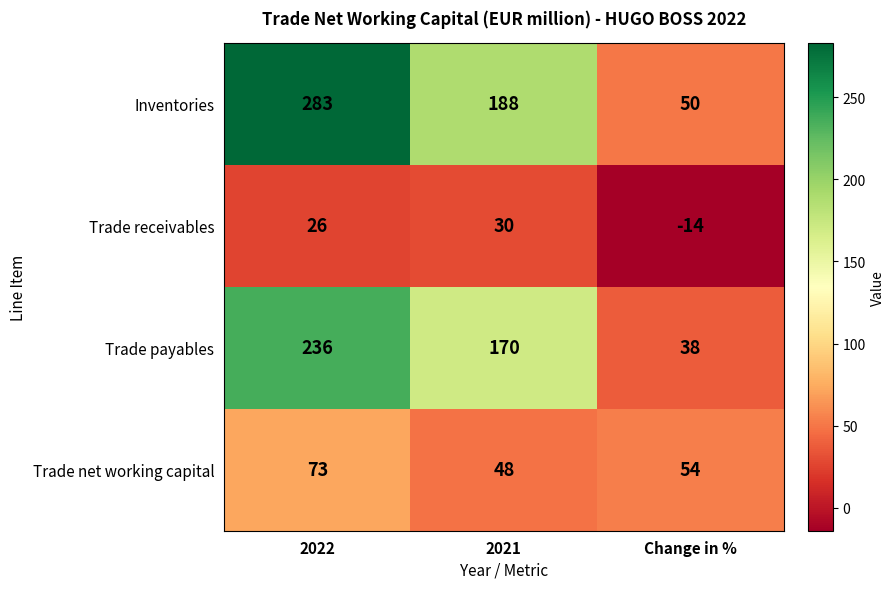

At how many categories does at least one series exceed 164?

2